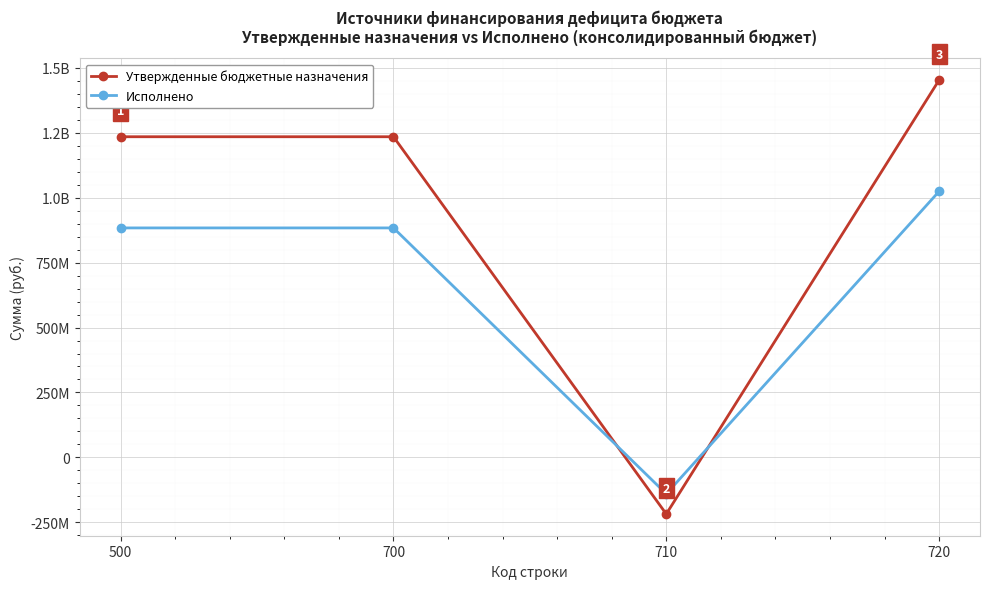

What are all the series names shown in the legend?

Утвержденные бюджетные назначения, Исполнено